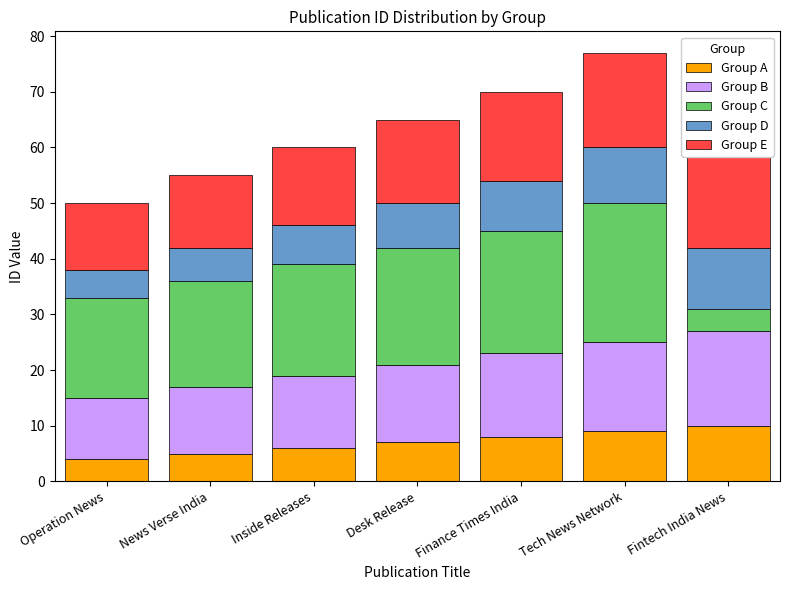

What position from the left is Inside Releases?

3